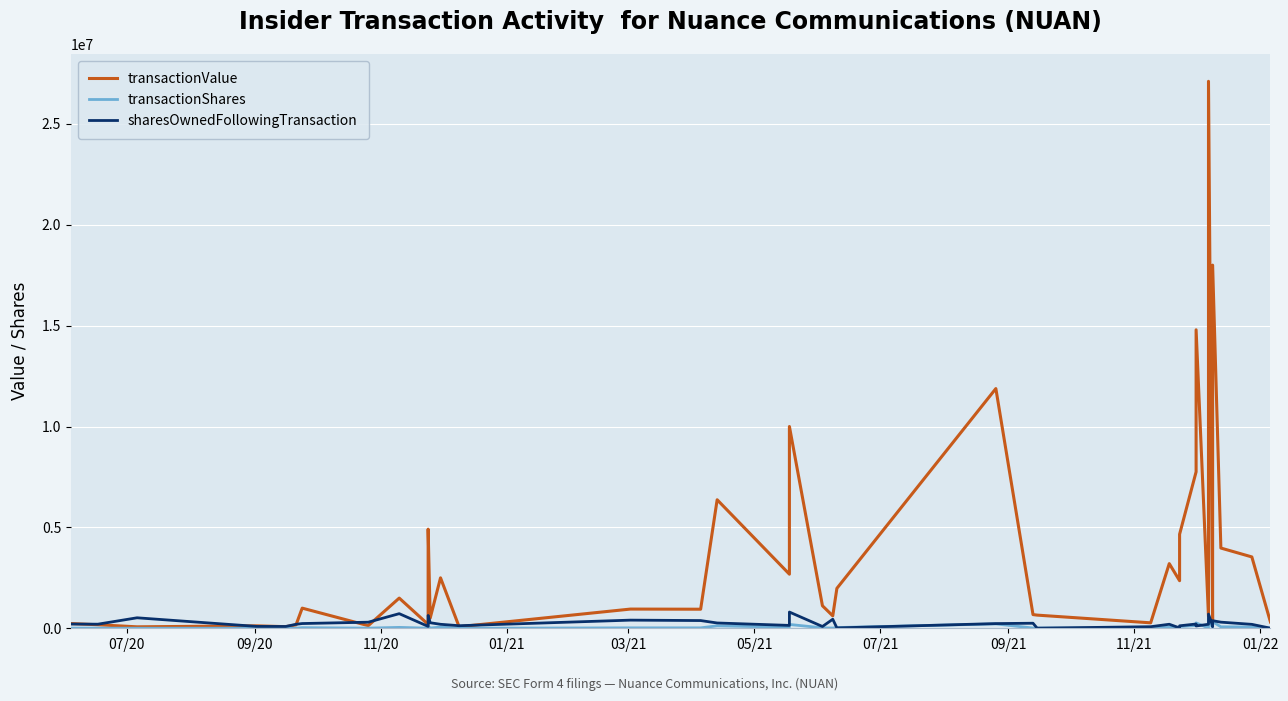

Is it true that transactionShares equals 5000 at 05/21?

True